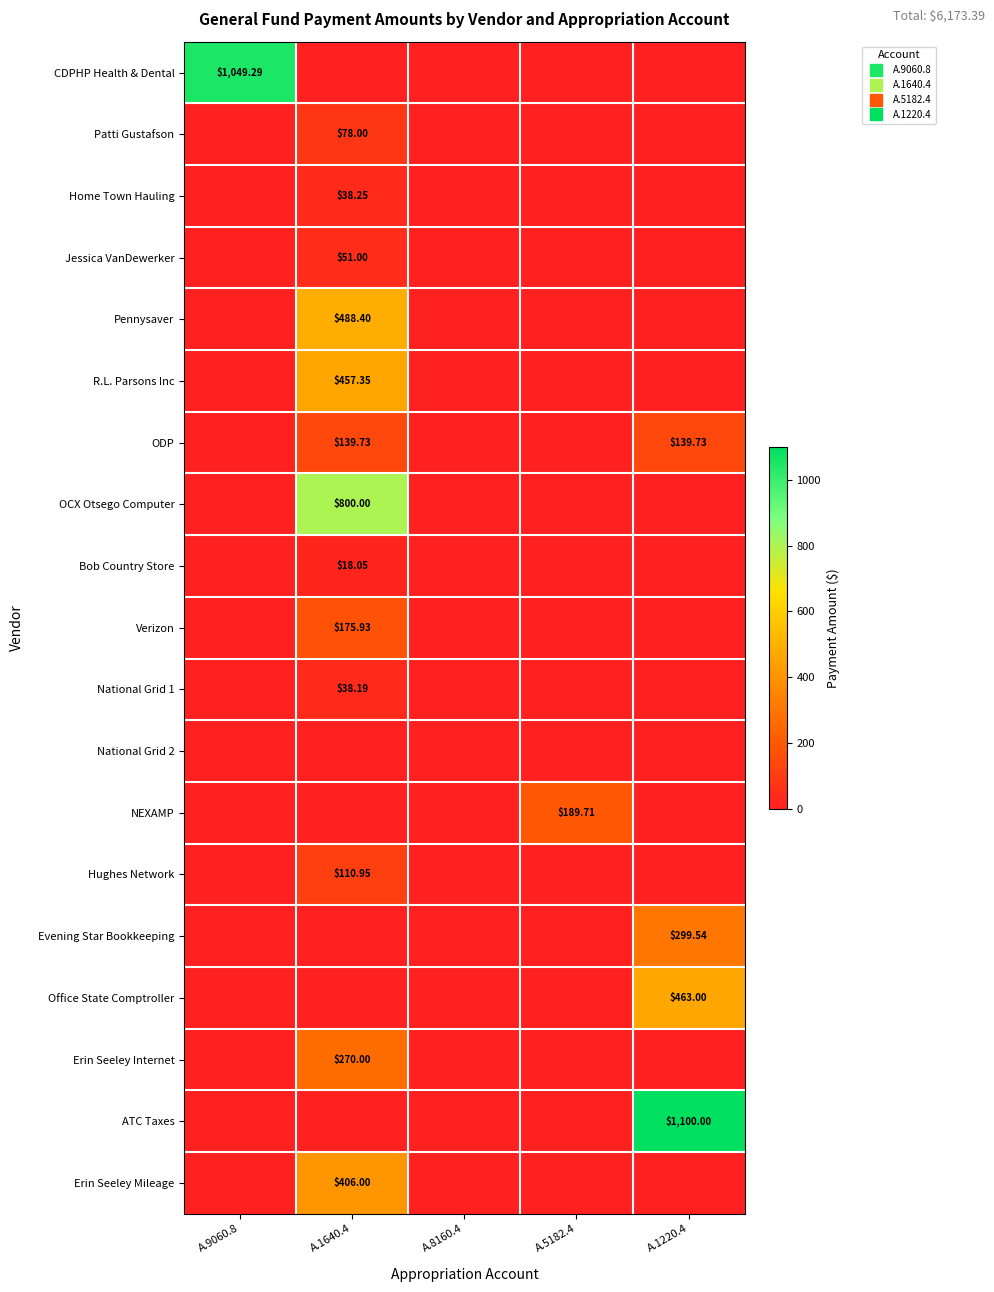

At A.1640.4, list the series in order from largest to smallest.

OCX Otsego Computer, Pennysaver, R.L. Parsons Inc, Erin Seeley Mileage, Erin Seeley Internet, Verizon, ODP, Hughes Network, Patti Gustafson, Jessica VanDewerker, Home Town Hauling, National Grid 1, Bob Country Store, CDPHP Health & Dental, National Grid 2, NEXAMP, Evening Star Bookkeeping, Office State Comptroller, ATC Taxes